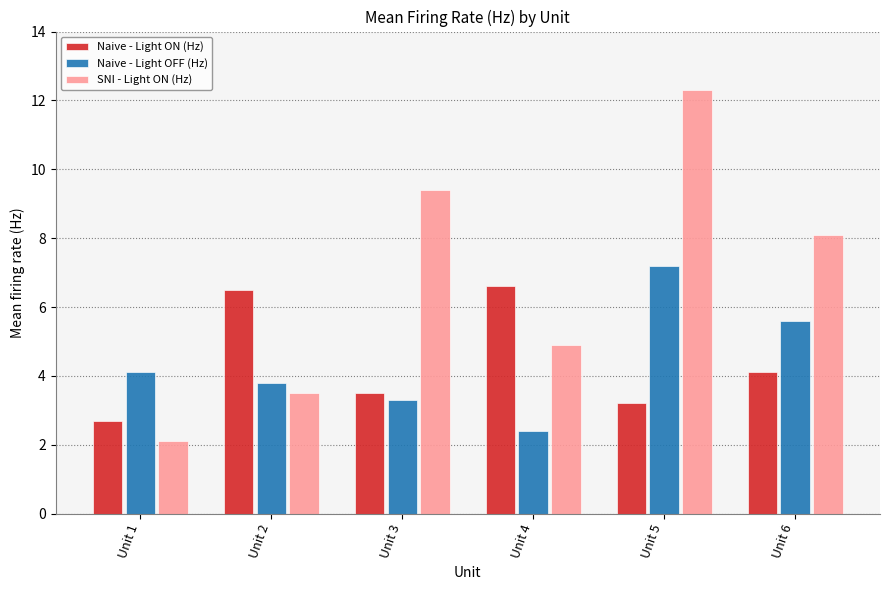

The value of Naive - Light OFF (Hz) at Unit 2 is 3.8. True or false?

True